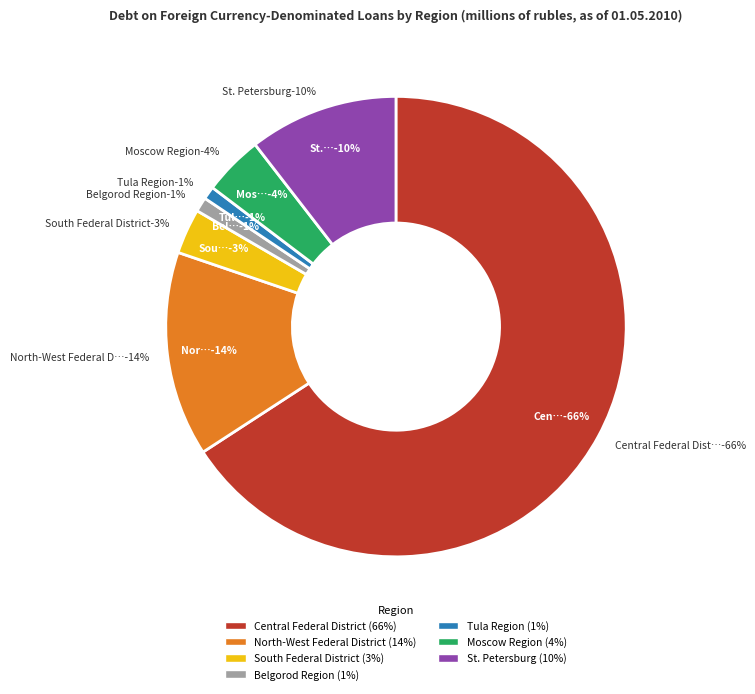

What is the change in value from North-West Federal District to St. Petersburg?

-85602